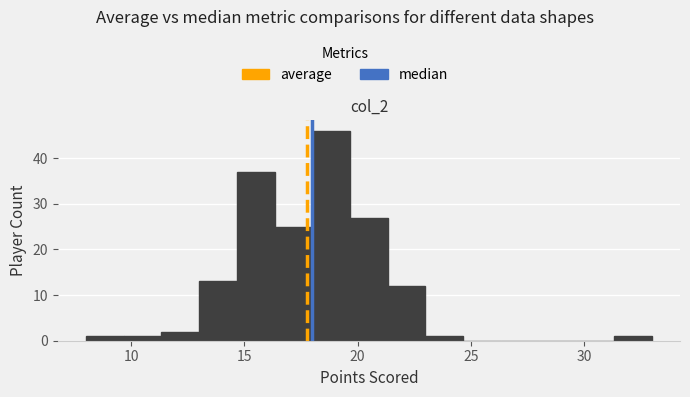

Read against the x-axis, roughly where is the centre of the tallest bar?

19.0